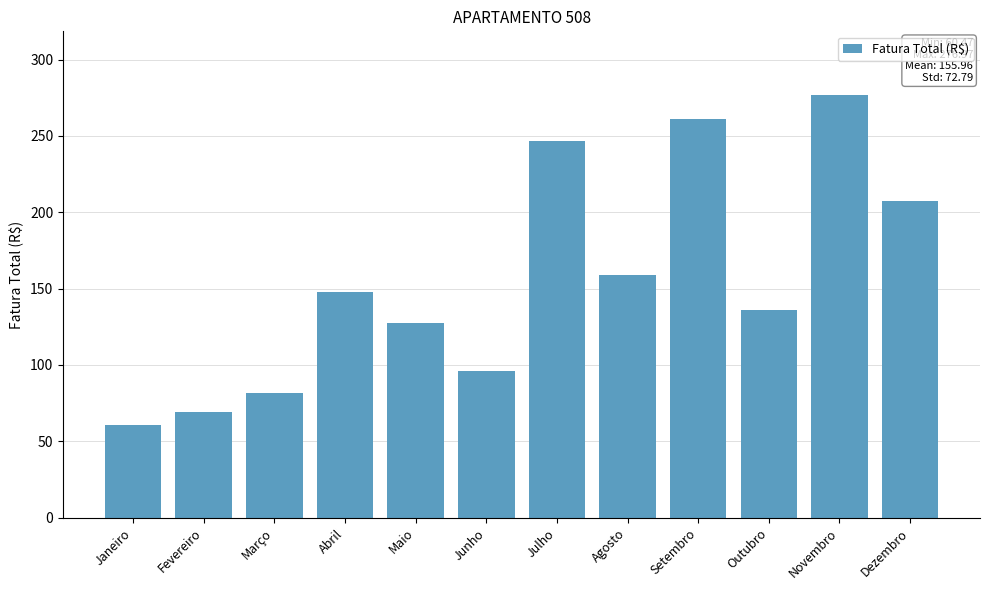

List the labels in order of value, largest first.

Novembro, Setembro, Julho, Dezembro, Agosto, Abril, Outubro, Maio, Junho, Março, Fevereiro, Janeiro